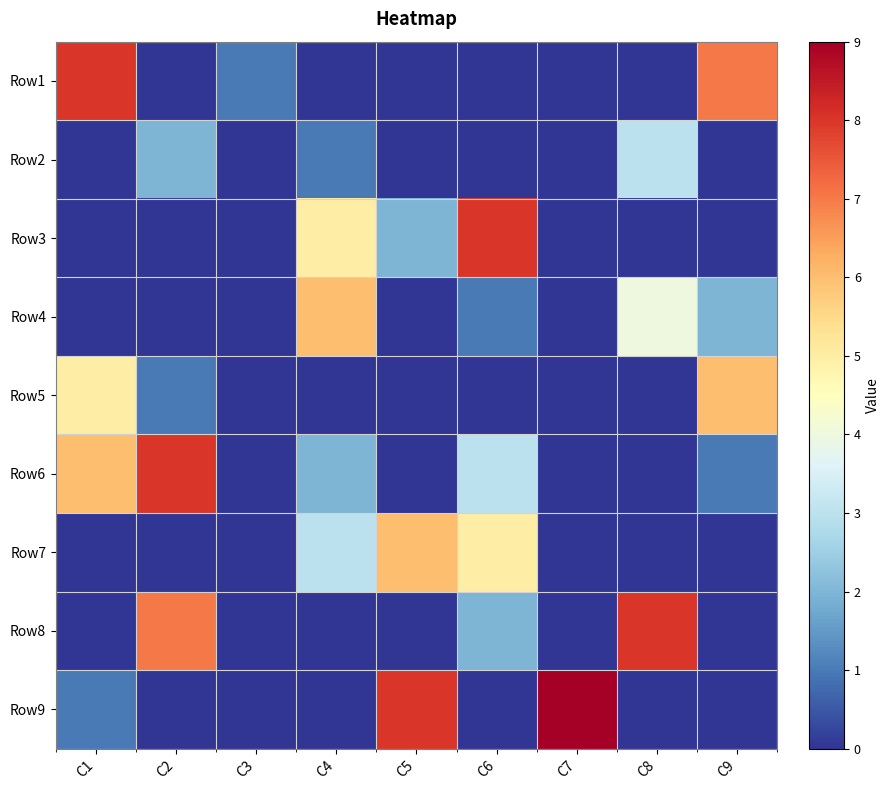

Count the number of categories in the chart.

9